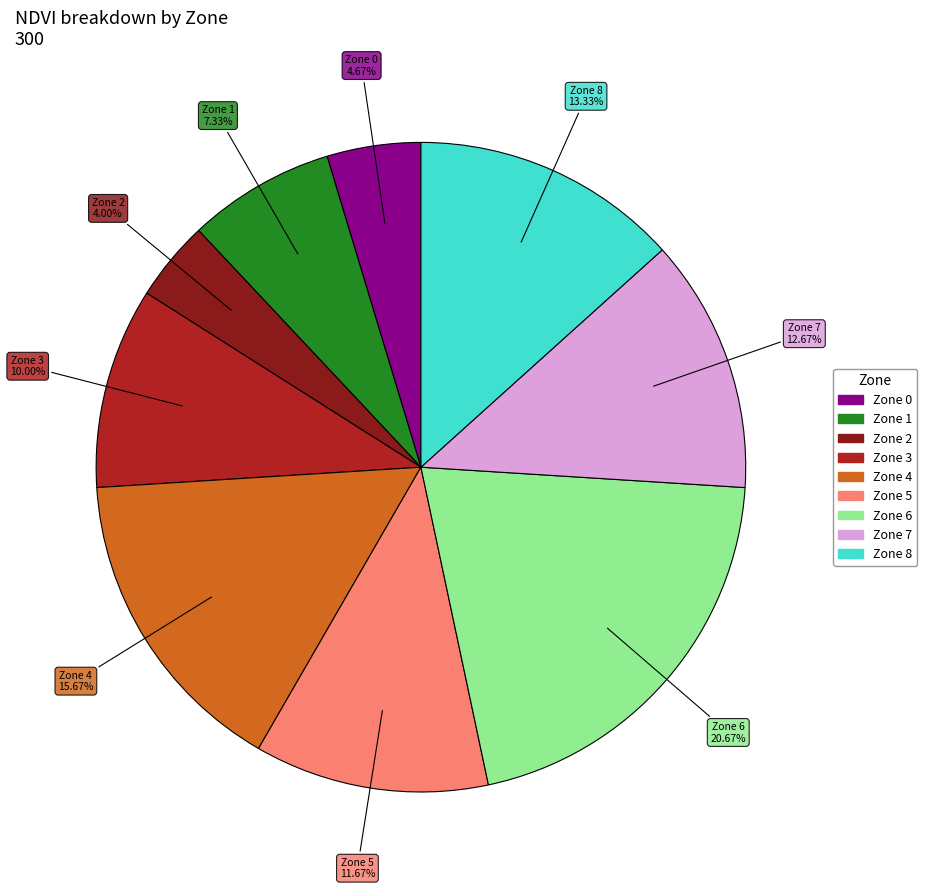

What is the largest slice in the pie chart?

Zone 6